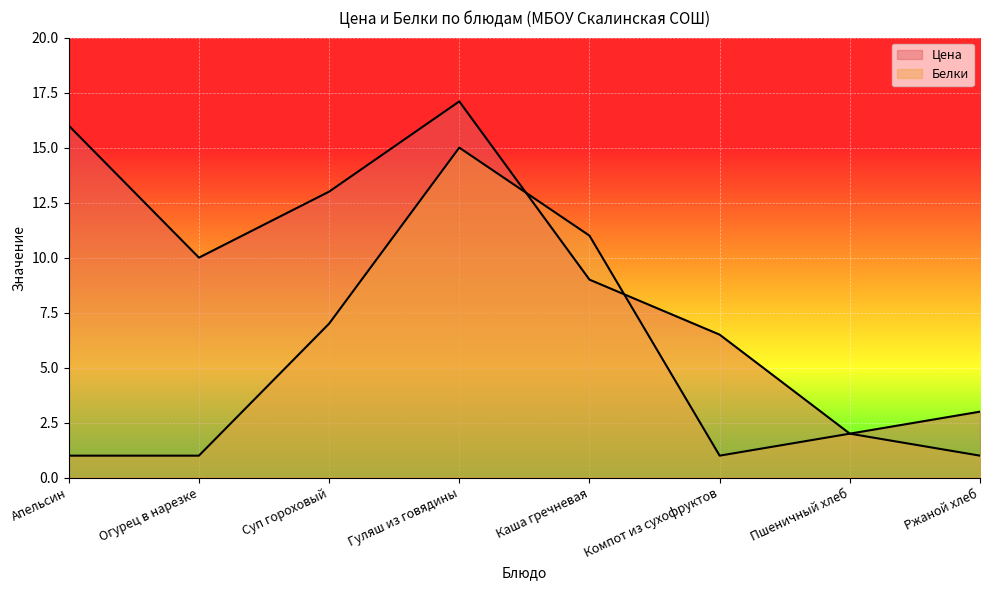

Where does the Белки series first go above 2?

Суп гороховый